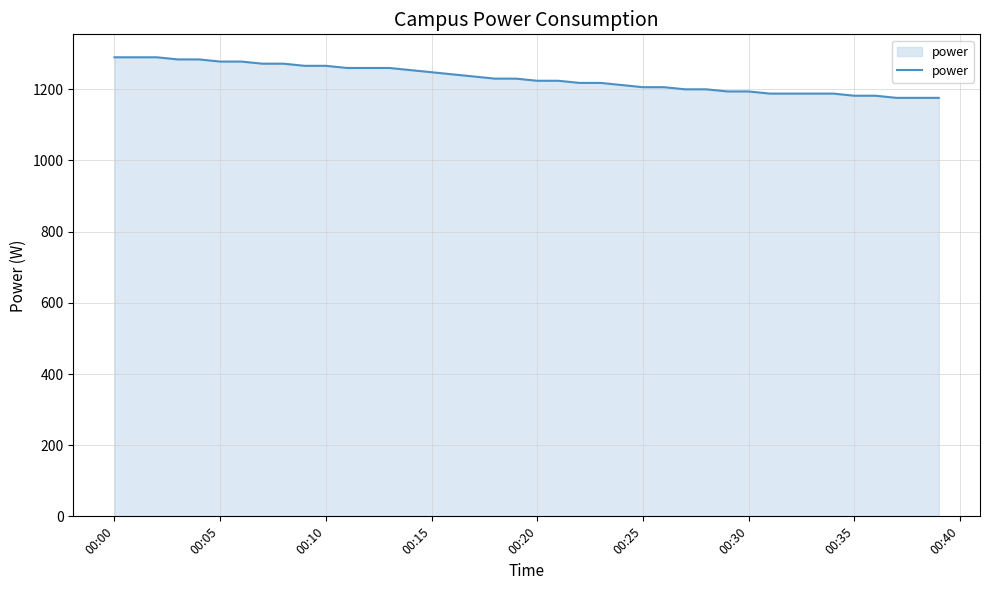

What is the smallest value displayed?

1176